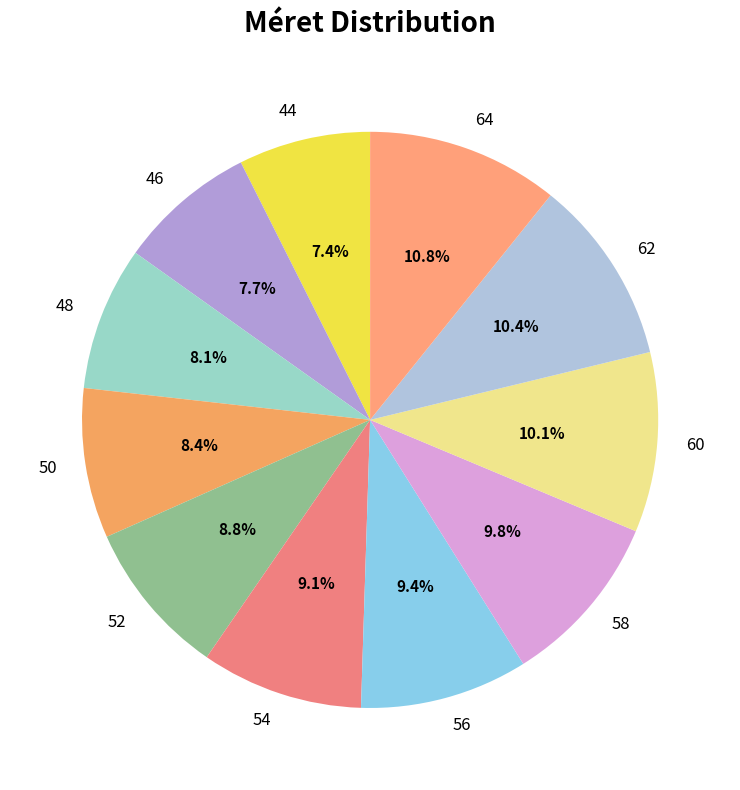

Between 58 and 64, which is larger?

64